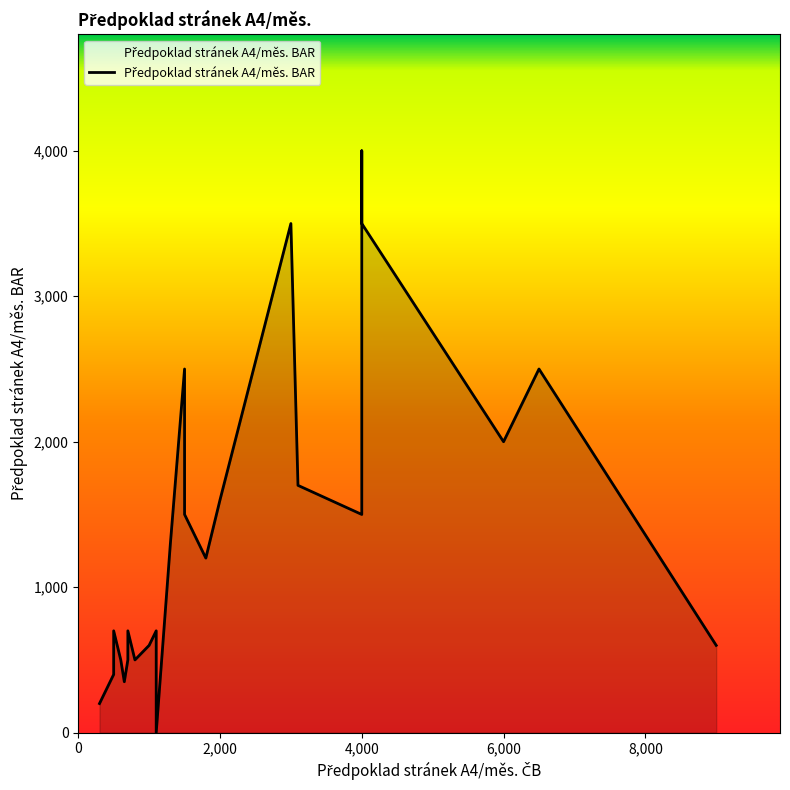

How many values are below 700?

11